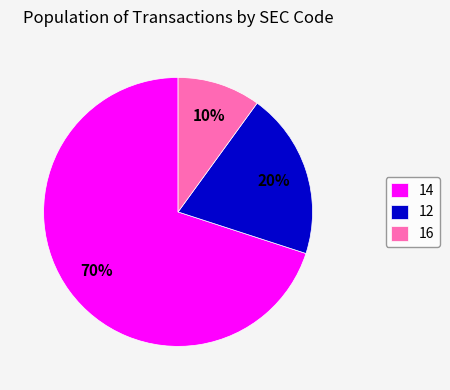

Rank the categories by value from highest to lowest.

14, 12, 16